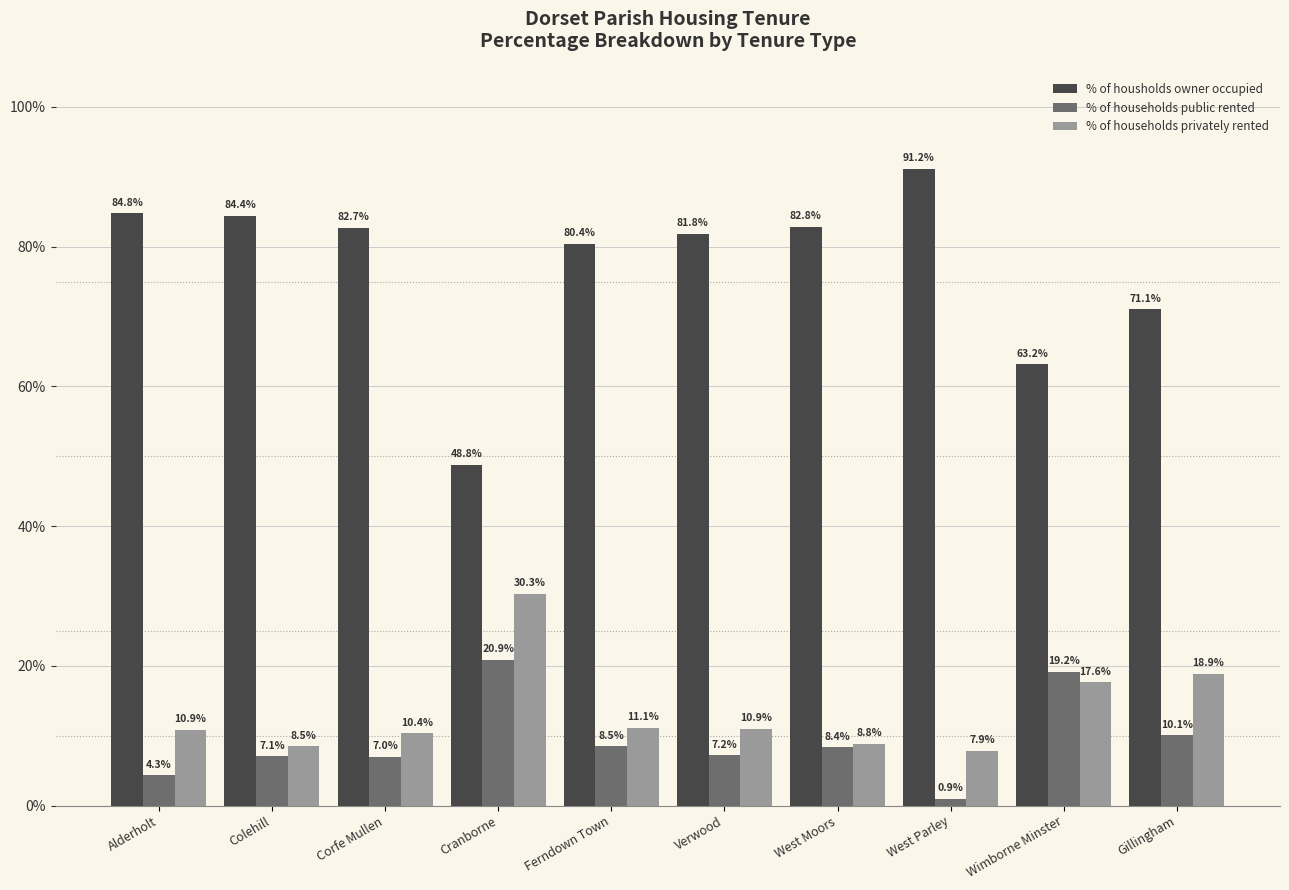

What is the difference between the maximum and minimum values in the % of housholds owner occupied series?

42.4